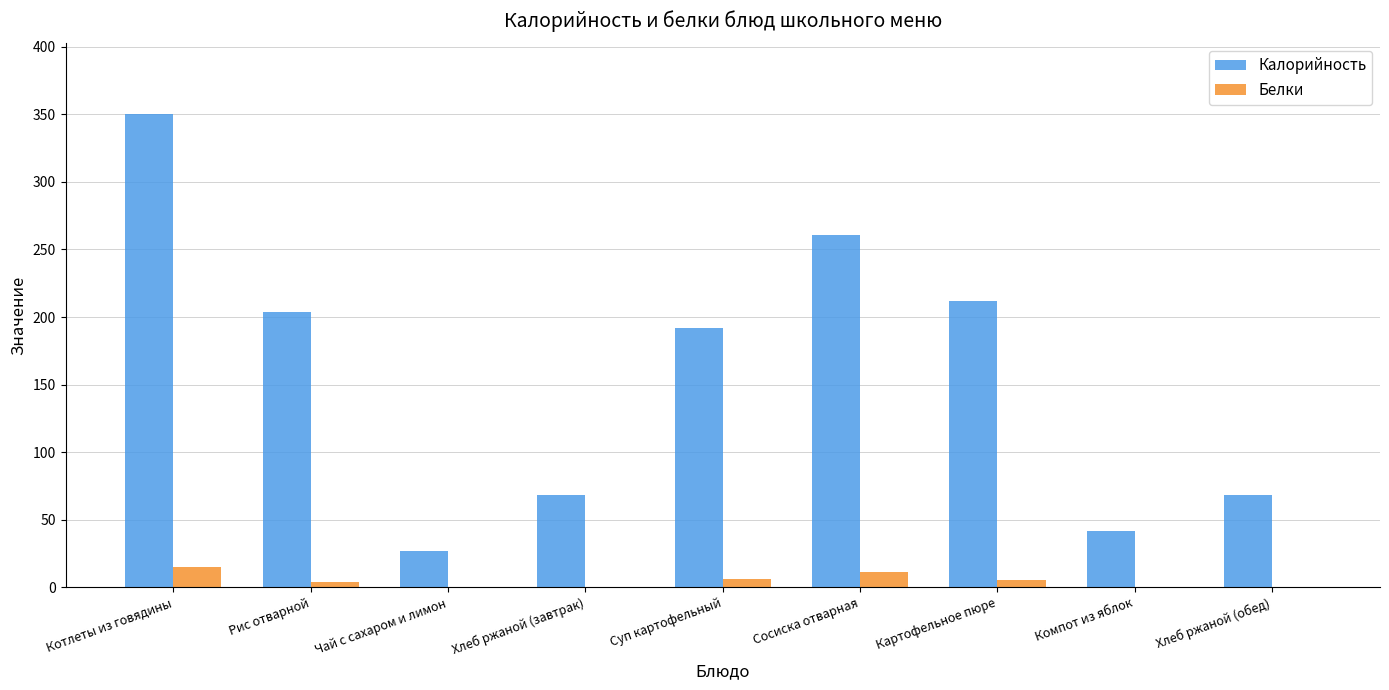

What is the average value of the Калорийность series?

158.1